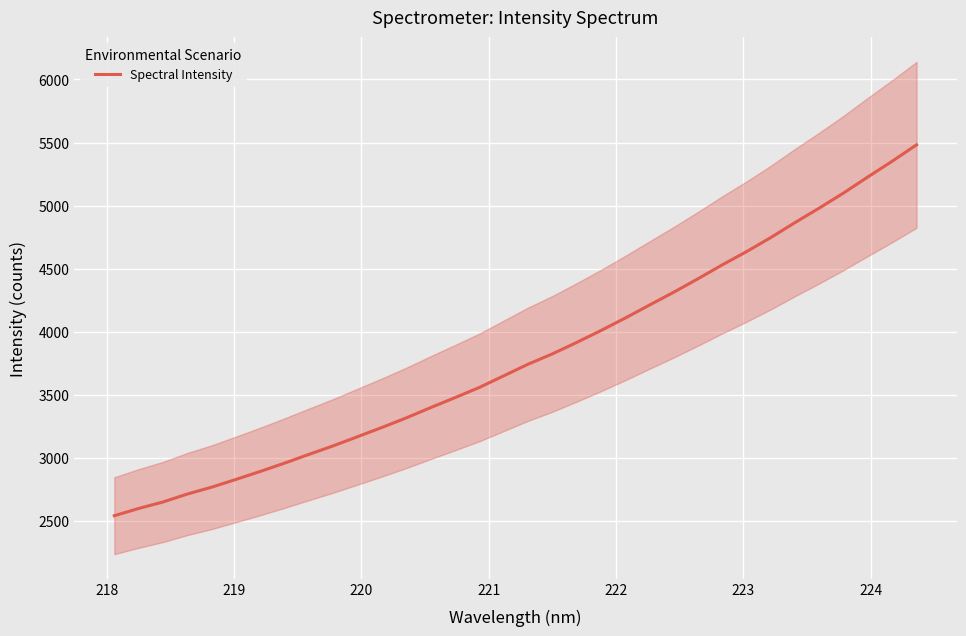

What is the highest value of the Spectral Intensity series?

5481.9